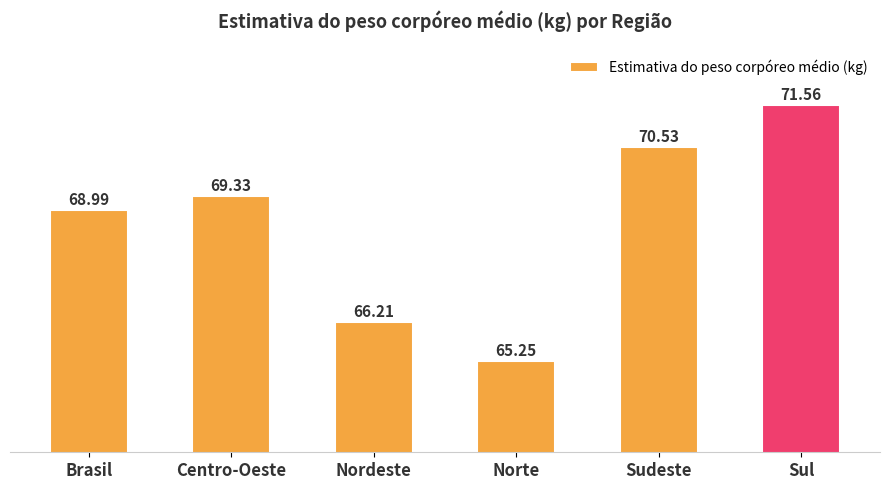

What is the change in value from Brasil to Sul?

+2.6